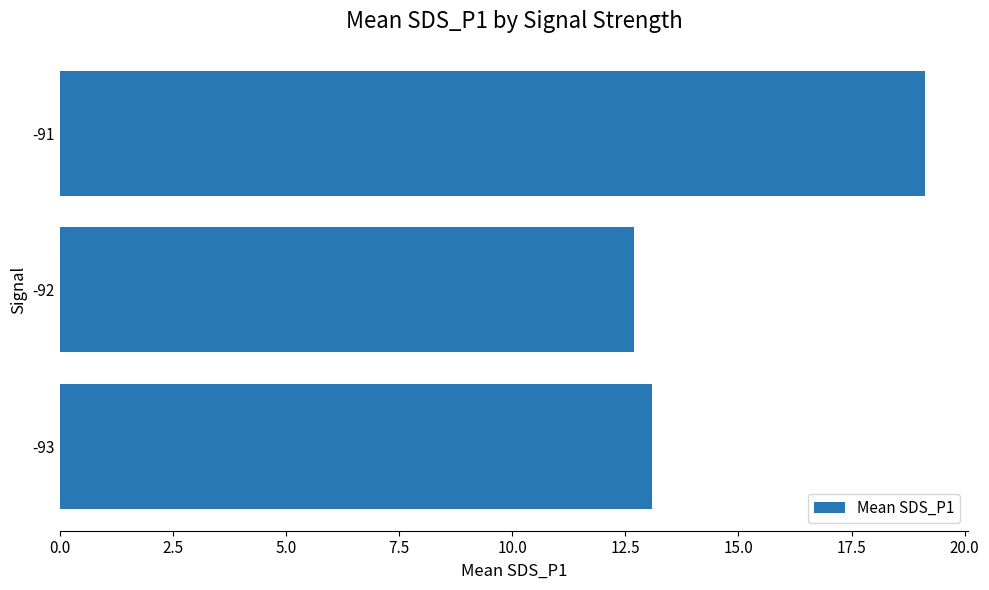

How many bars are there in total?

3